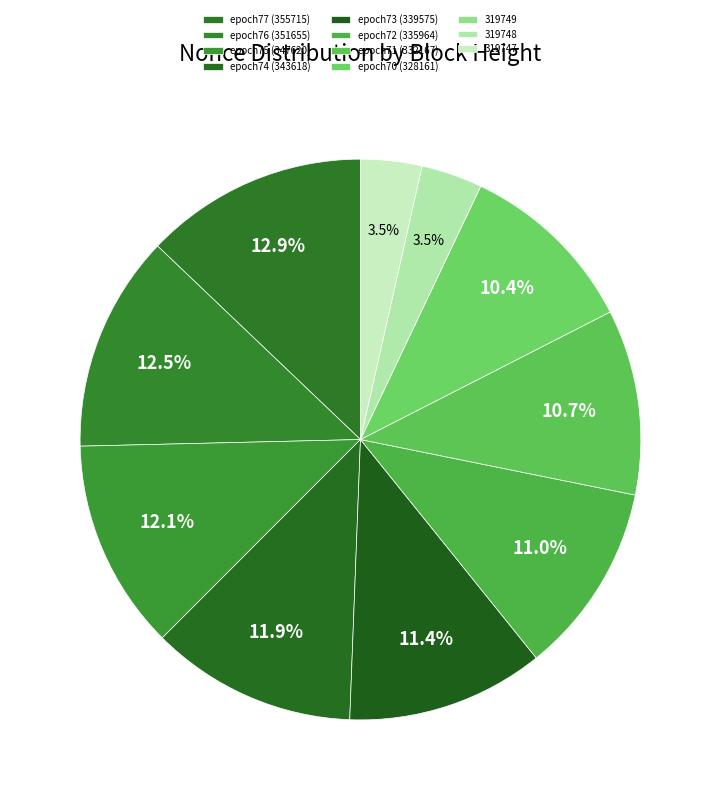

Which slice is the smallest?

319749